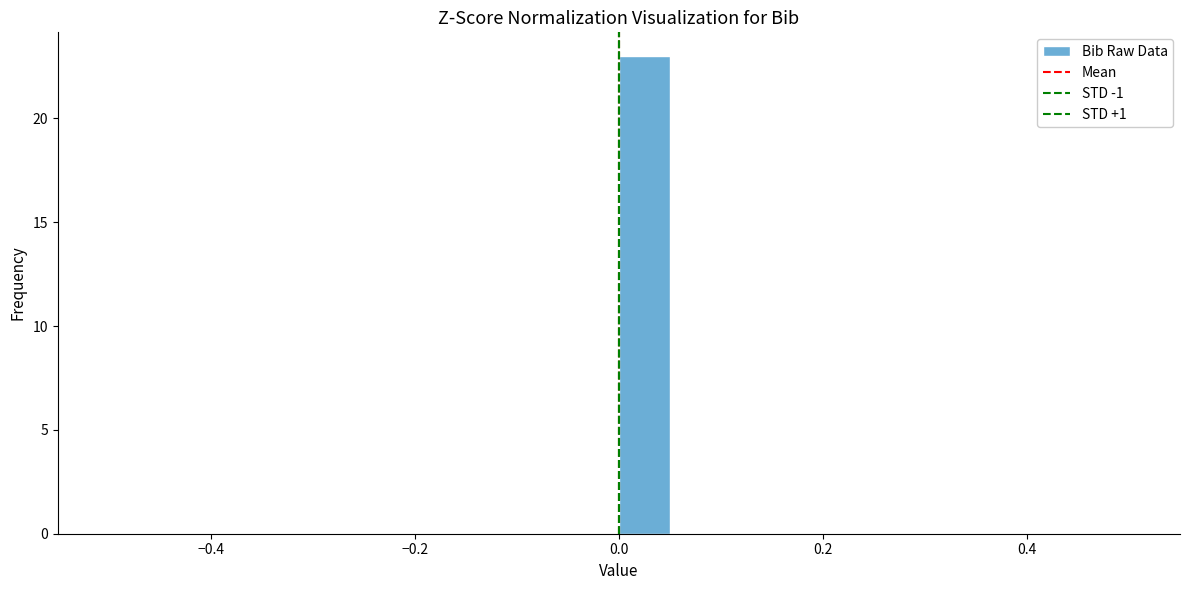

Around what value on the x-axis is the tallest bar? Give the approximate position of its centre, as read against the axis.

0.02